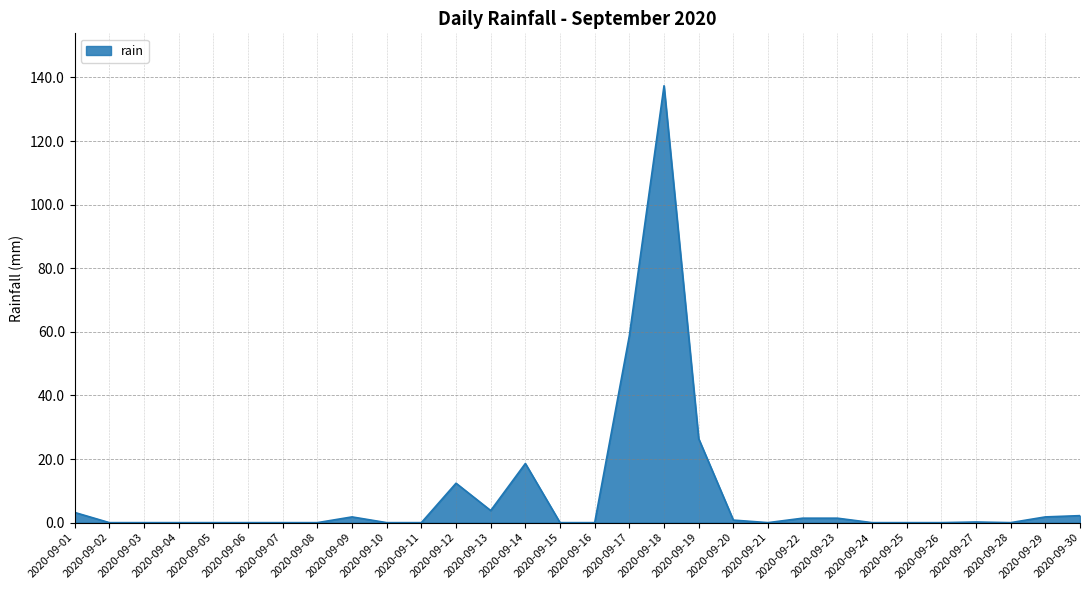

Where is the data nearest to the value 68?

2020-09-17